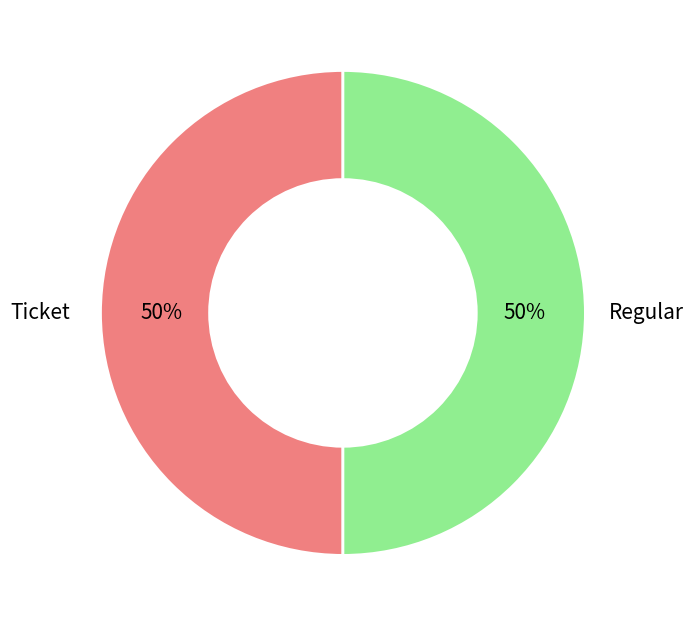

To the nearest percent, what is the average slice percentage?

50%